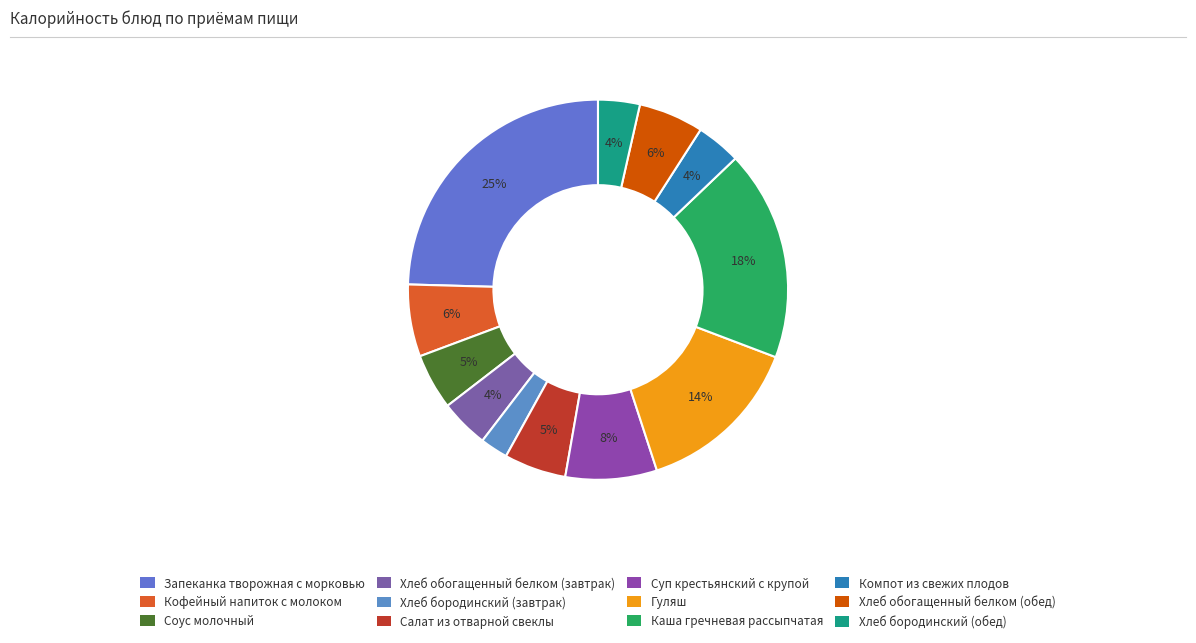

Do Компот из свежих плодов and Хлеб обогащенный белком (завтрак) together represent more than half of the pie?

No